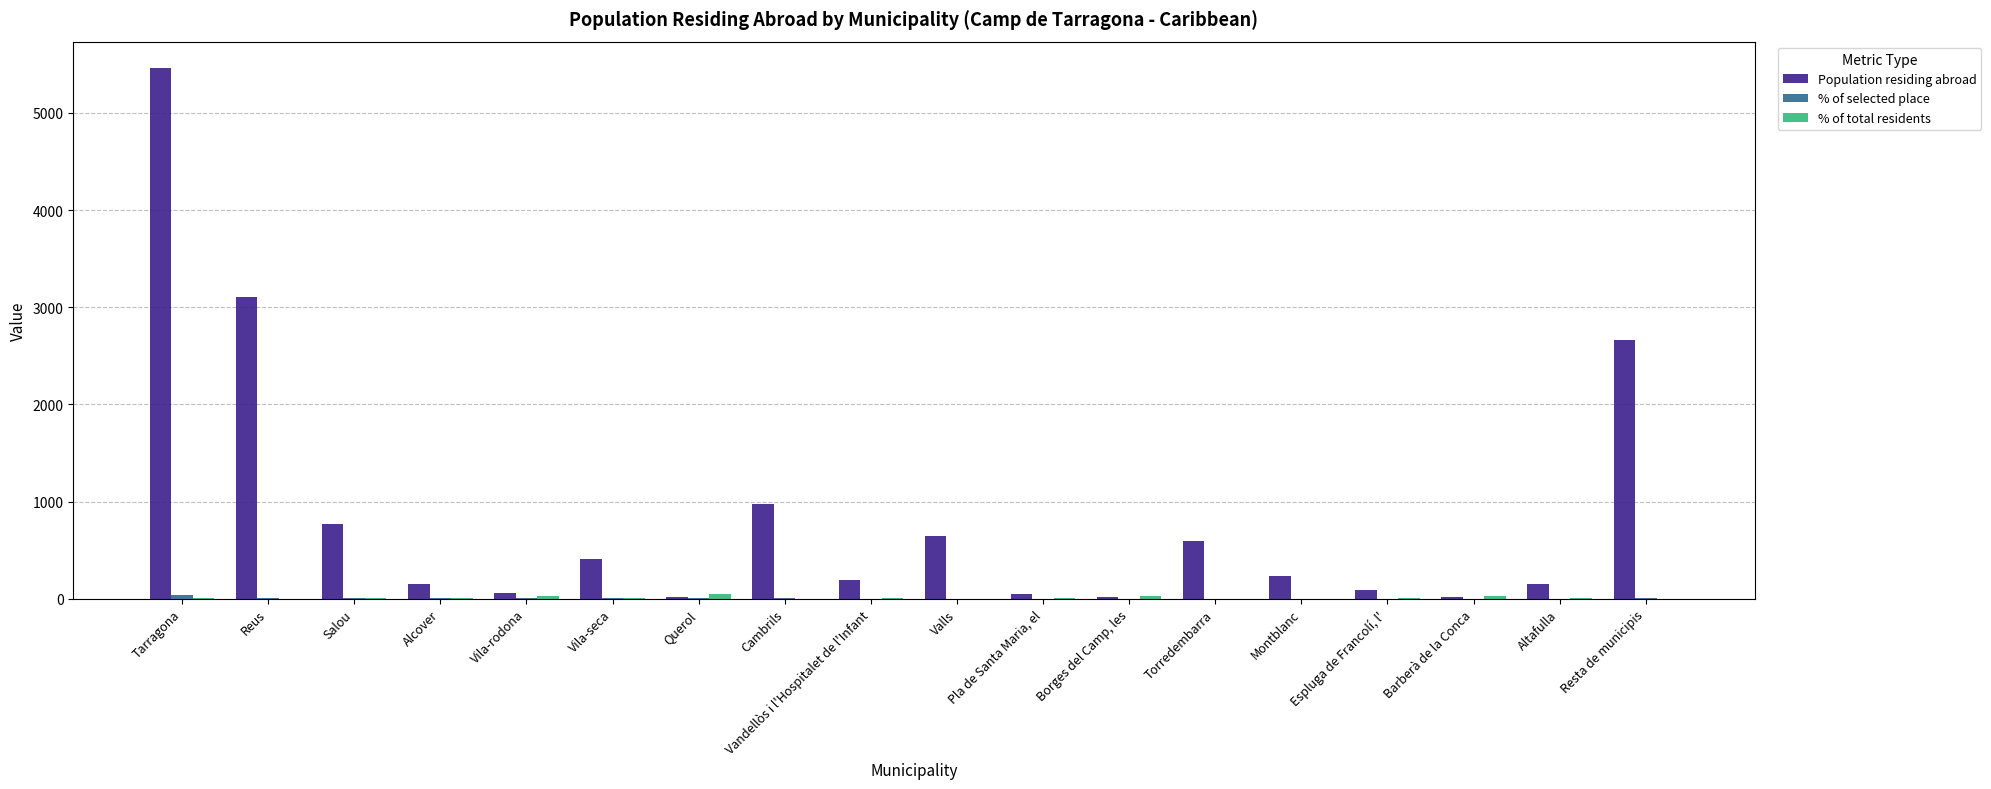

At which category is the sum across all series the highest?

Tarragona